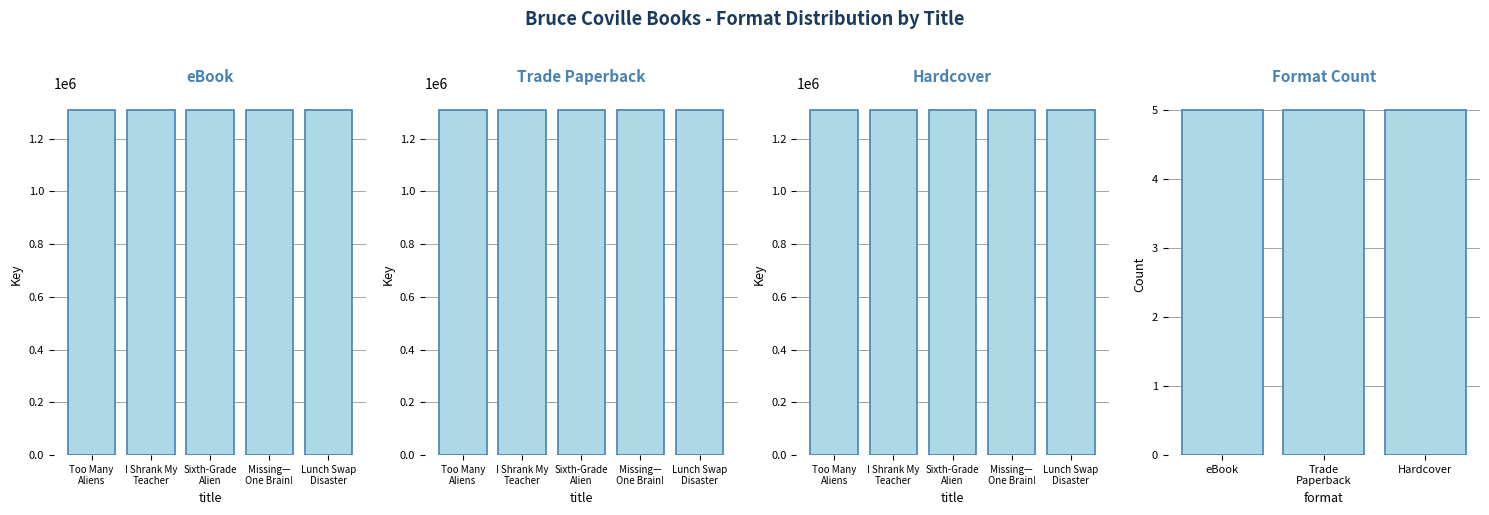

Which series changed the most between Too Many Aliens and Sixth-Grade Alien?

eBook